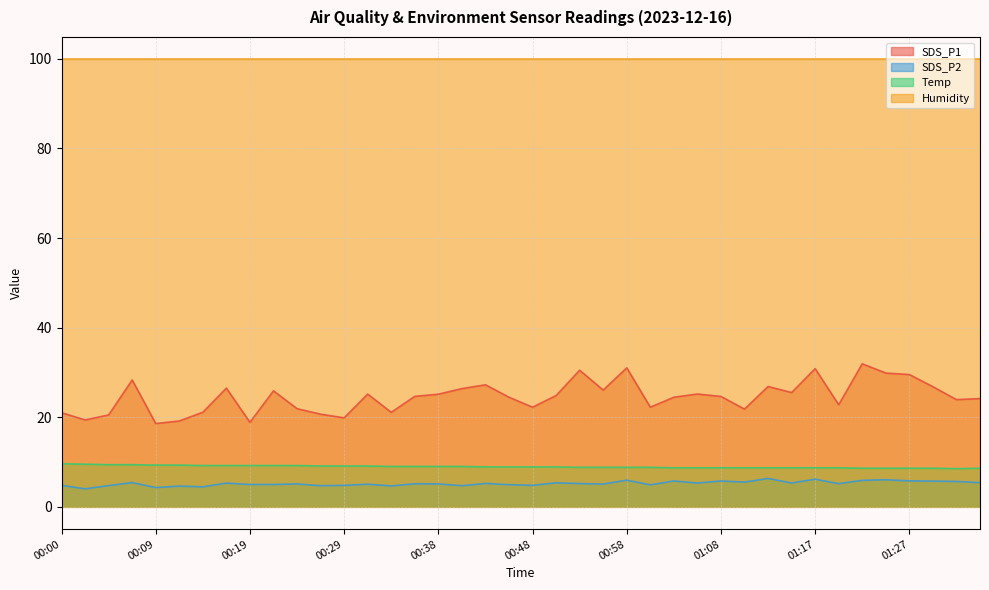

True or false: SDS_P1 and Temp intersect in this chart.

False